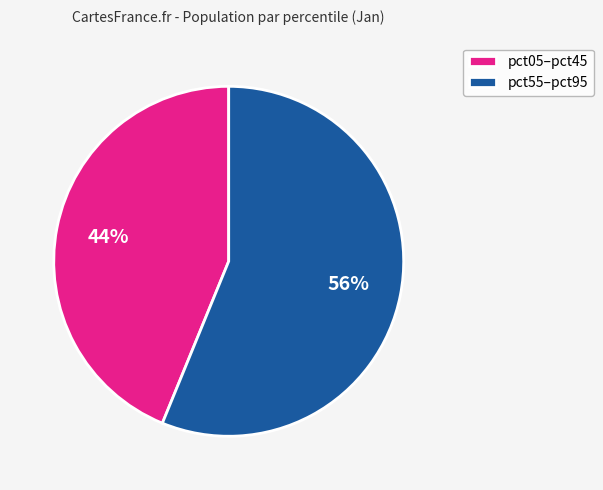

What percentage is the pct05–pct45 slice, to the nearest percent?

44%